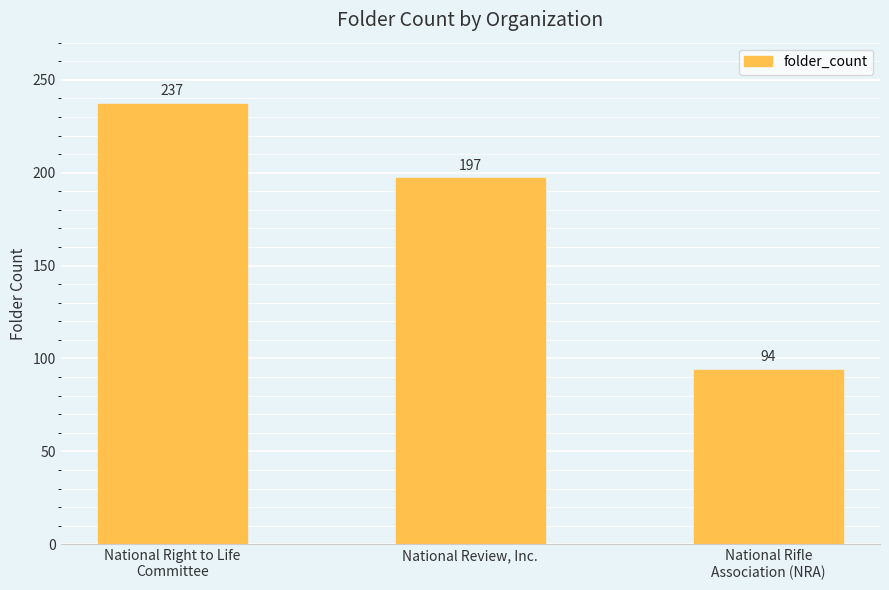

Does the chart contain stacked bars?

No